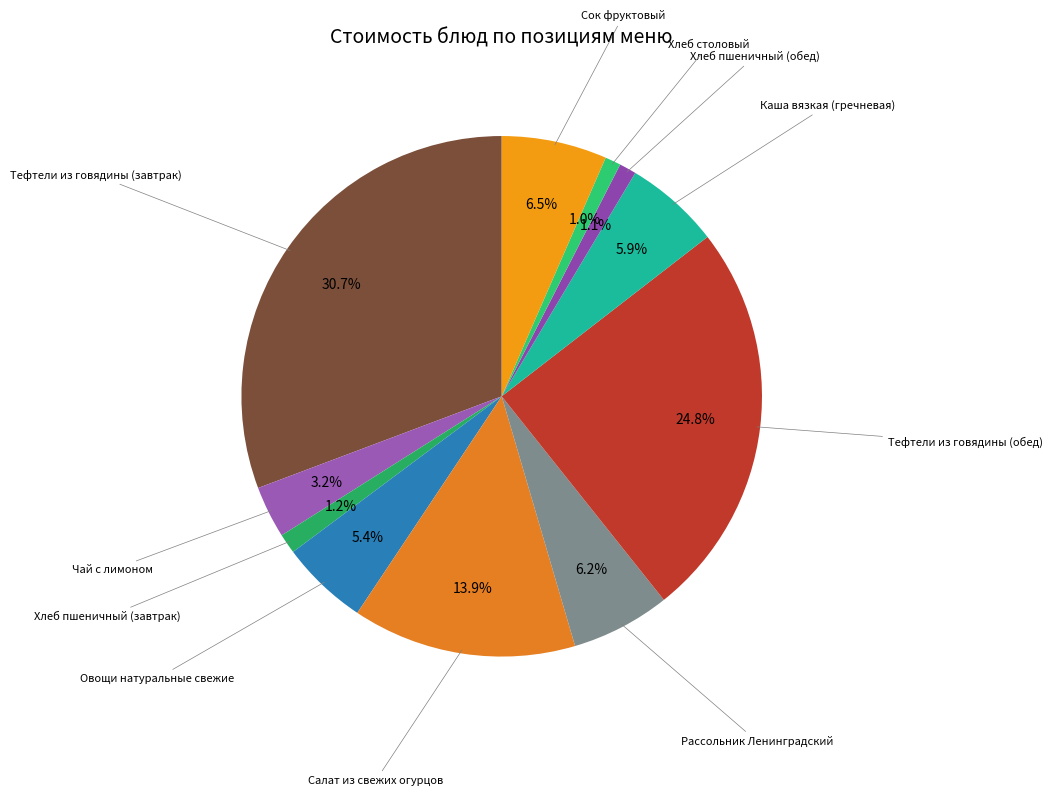

Count the number of slices in the pie.

11